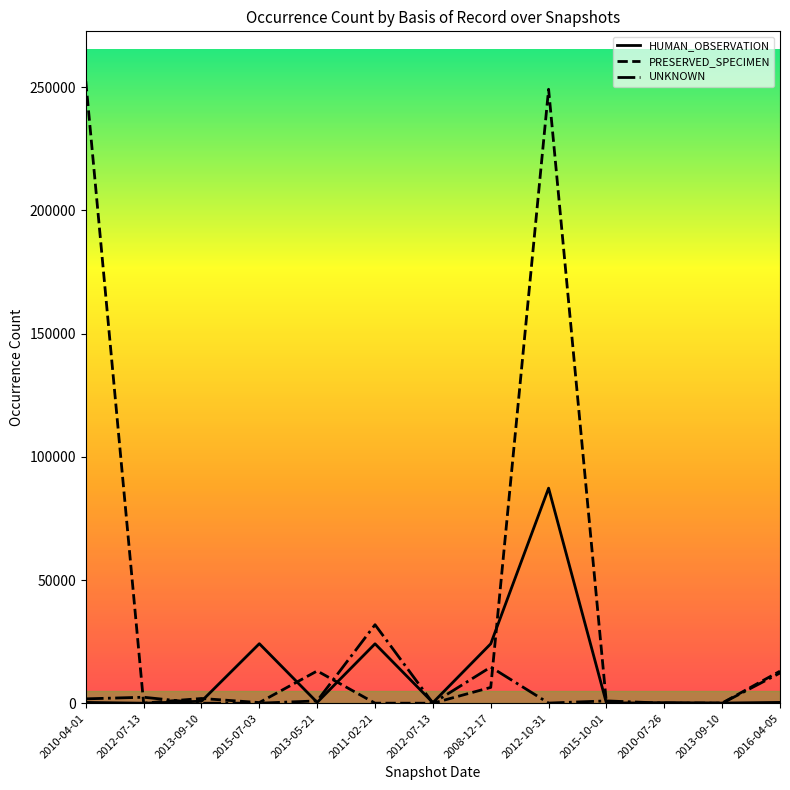

What is the difference between the highest and lowest values at 2015-10-01?

953